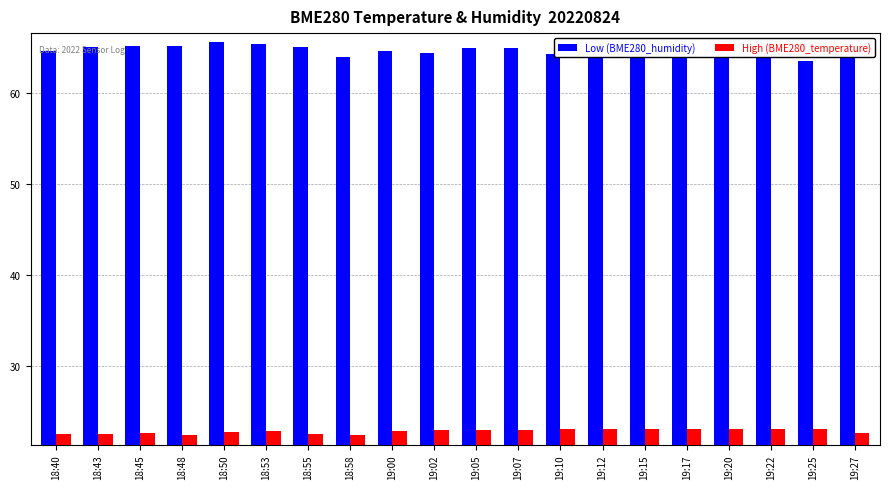

What is the sum of all High (BME280_temperature) values?

457.8